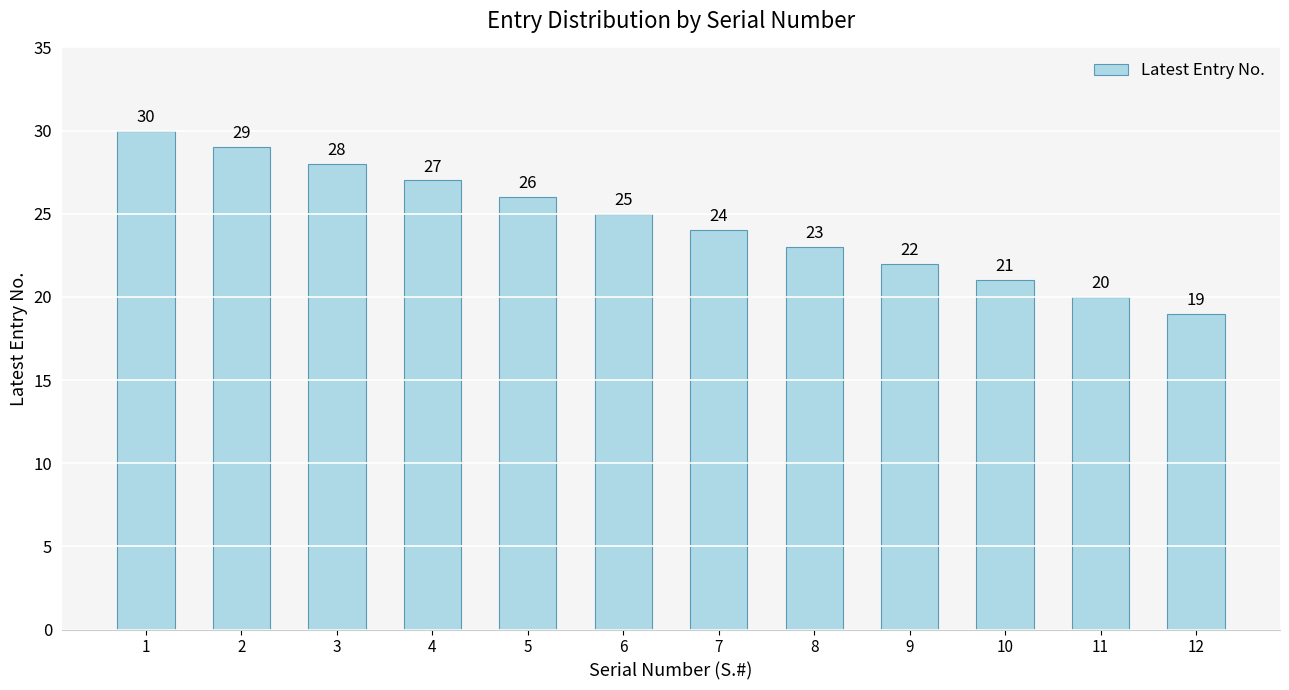

The value at 11 is 27. True or false?

False